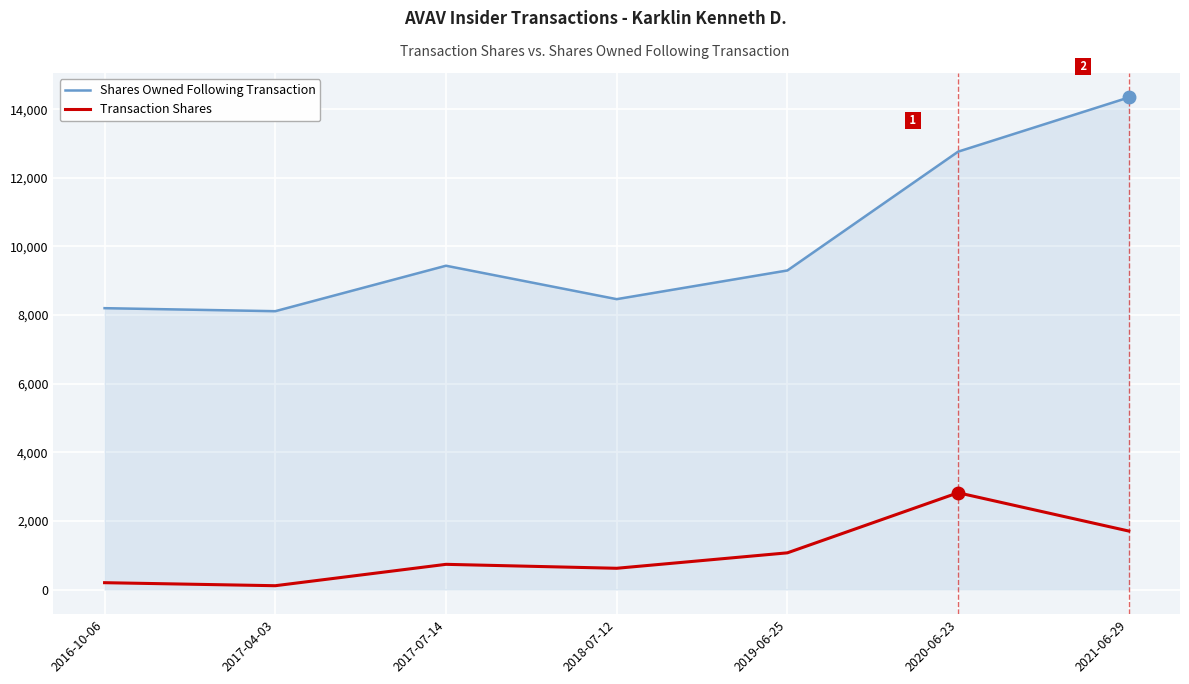

What is the highest value of the Transaction Shares series?

2821